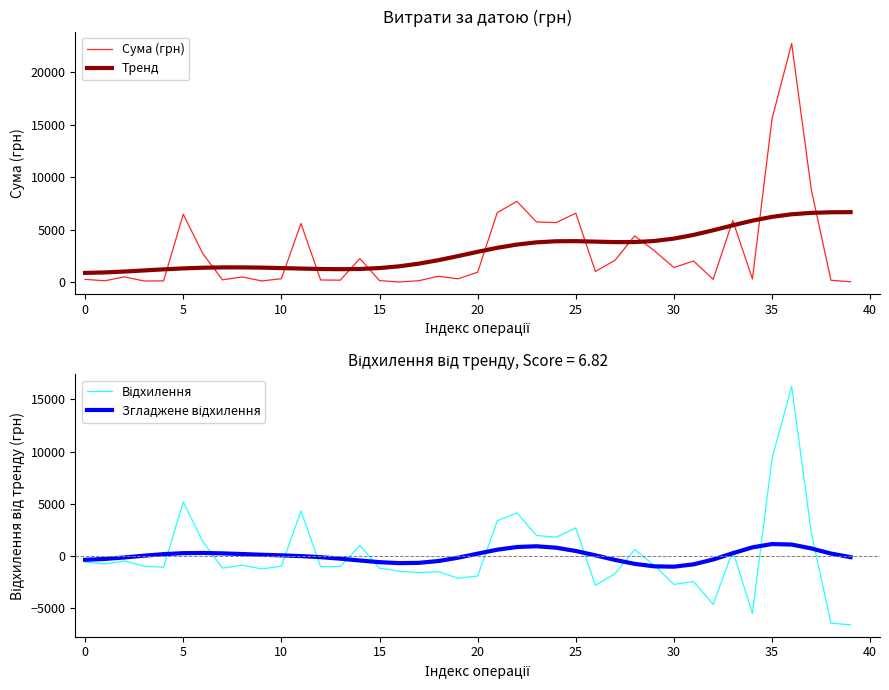

At which category does Згладжене відхилення reach its first local valley?

16